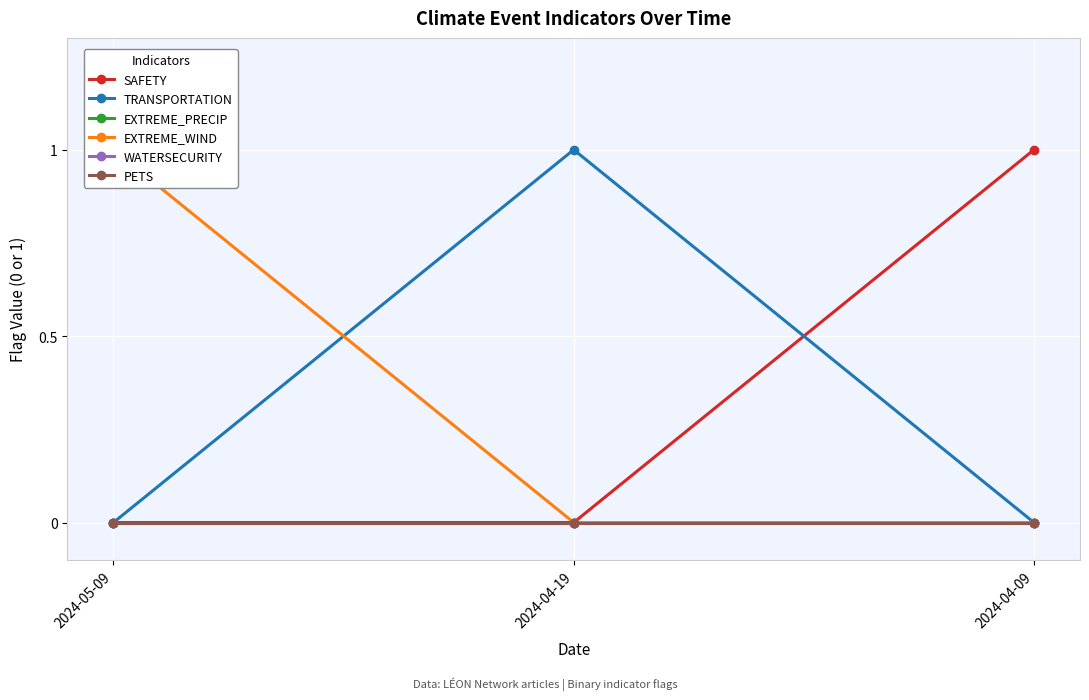

Between 2024-05-09 and 2024-04-09, which series saw the biggest shift?

SAFETY